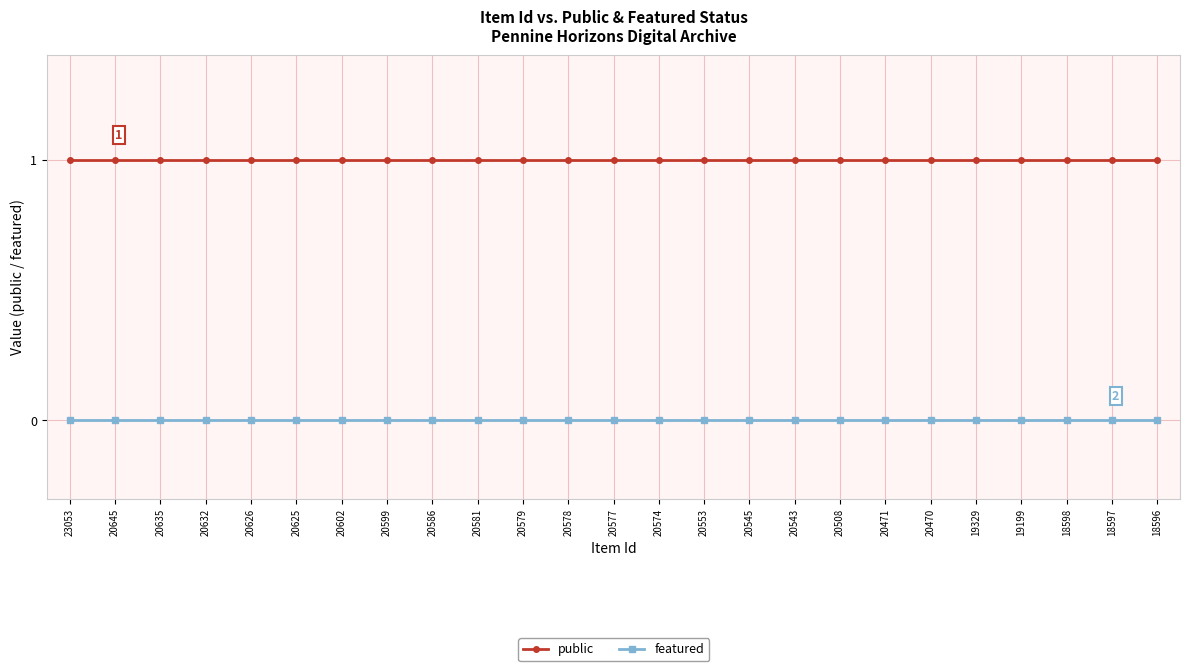

Is it true that featured equals 0 at 20574?

True